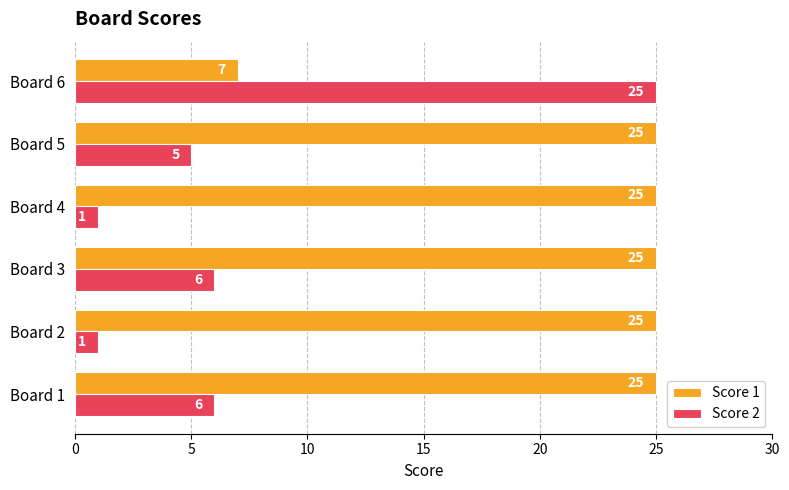

Is it true that Score 2 equals 7 at Board 5?

False